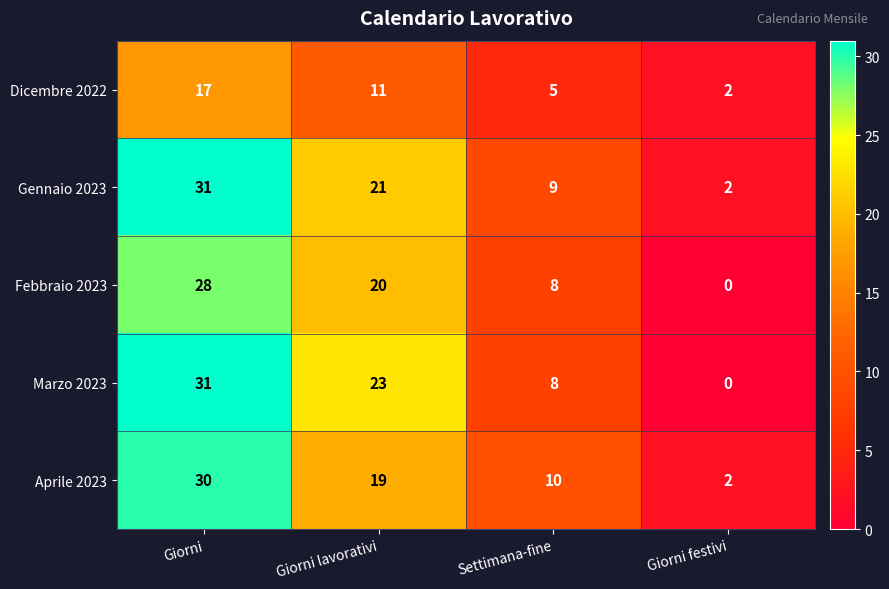

What is the spread (max minus min) of values at Settimana-fine?

5